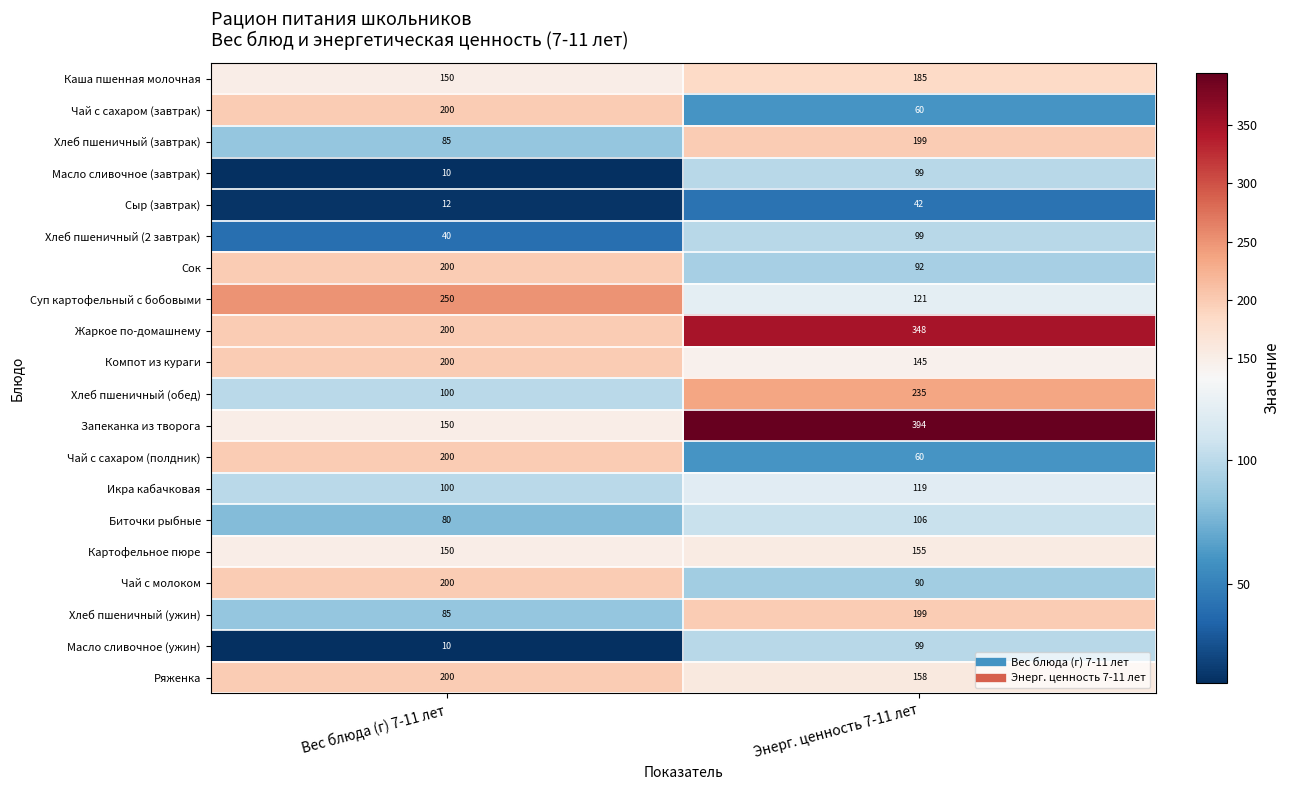

Where is Суп картофельный с бобовыми nearest to the value 185?

Энерг. ценность 7-11 лет